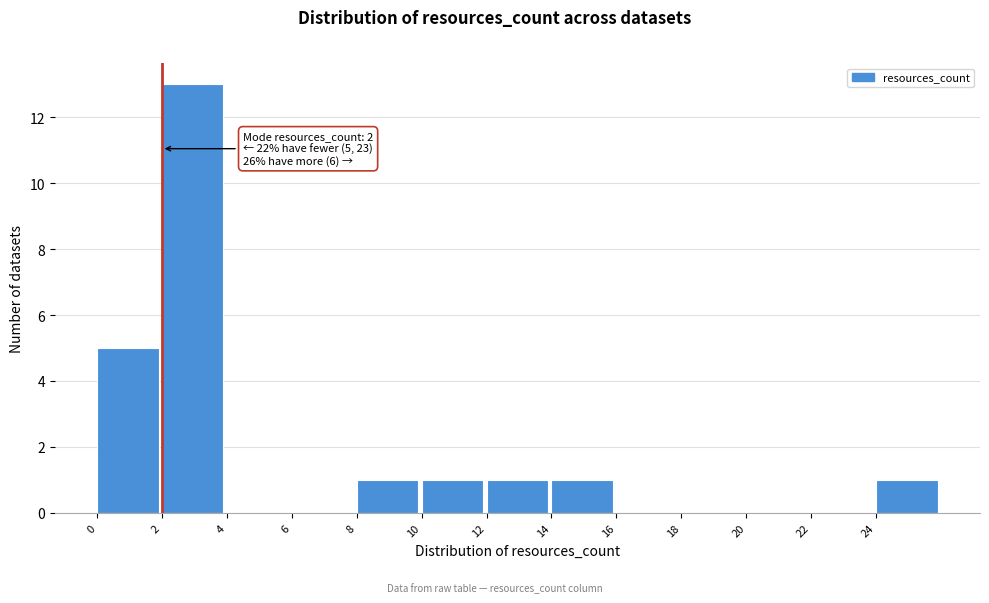

Over which range of the x-axis is the bar tallest?

2 to 4